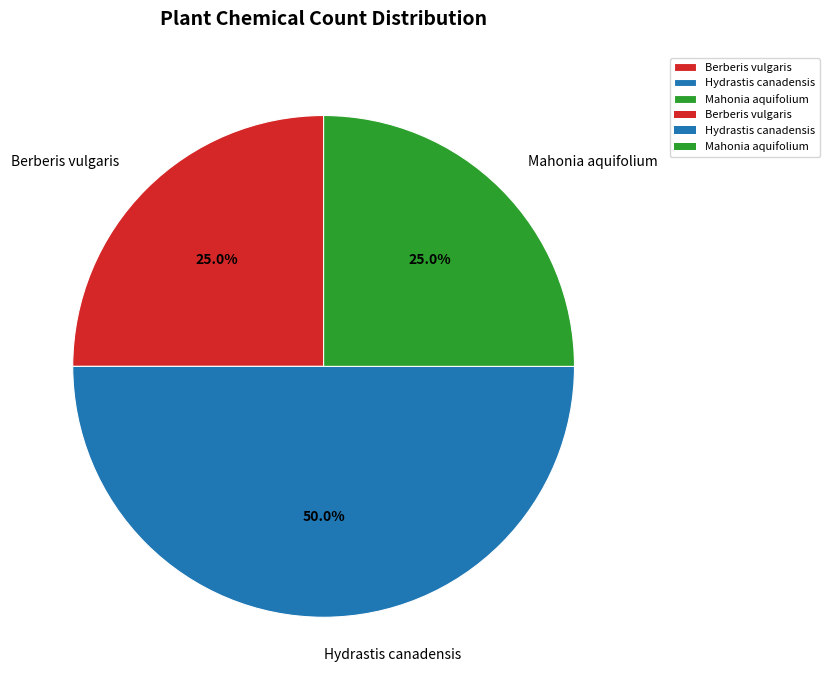

The Hydrastis canadensis slice represents 50% of the pie. True or false?

True